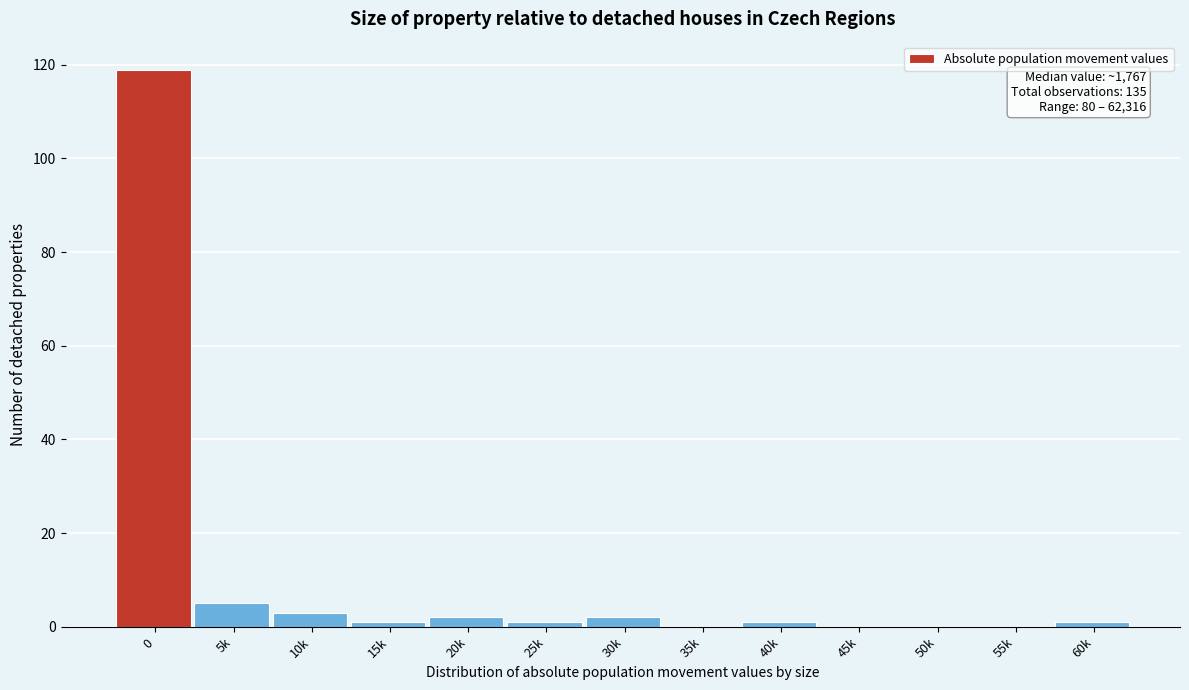

Reading right to left, list all the values displayed in this chart.

60k=1	55k=0	50k=0	45k=0	40k=1	35k=0	30k=2	25k=1	20k=2	15k=1	10k=3	5k=5	0=119